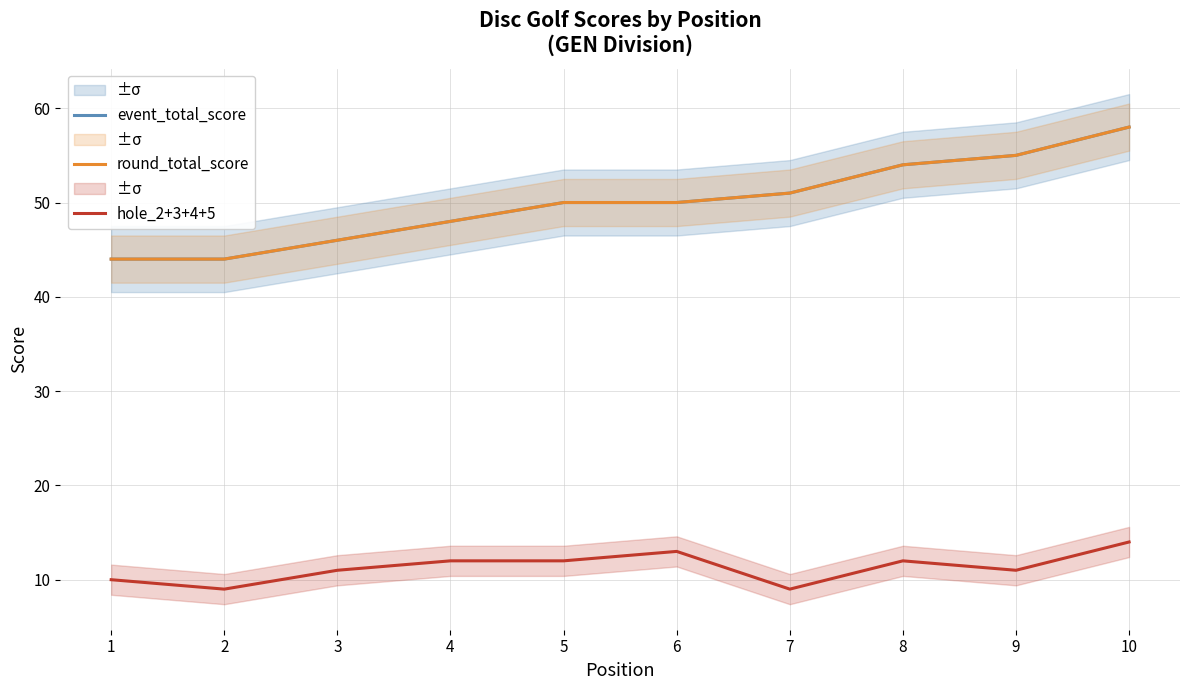

How many data points does each series have?

10